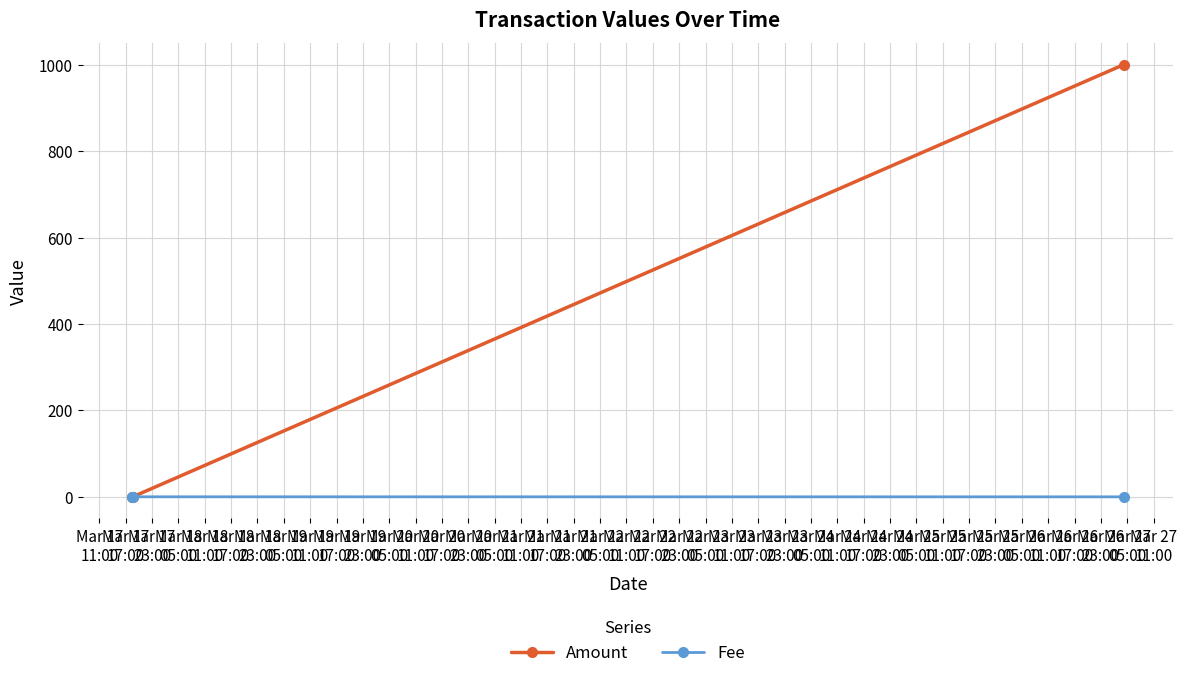

Is this an area chart (filled region under the line)?

No